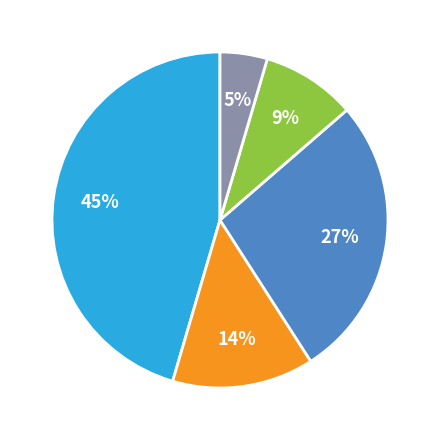

To the nearest percent, what is the average slice percentage?

20%